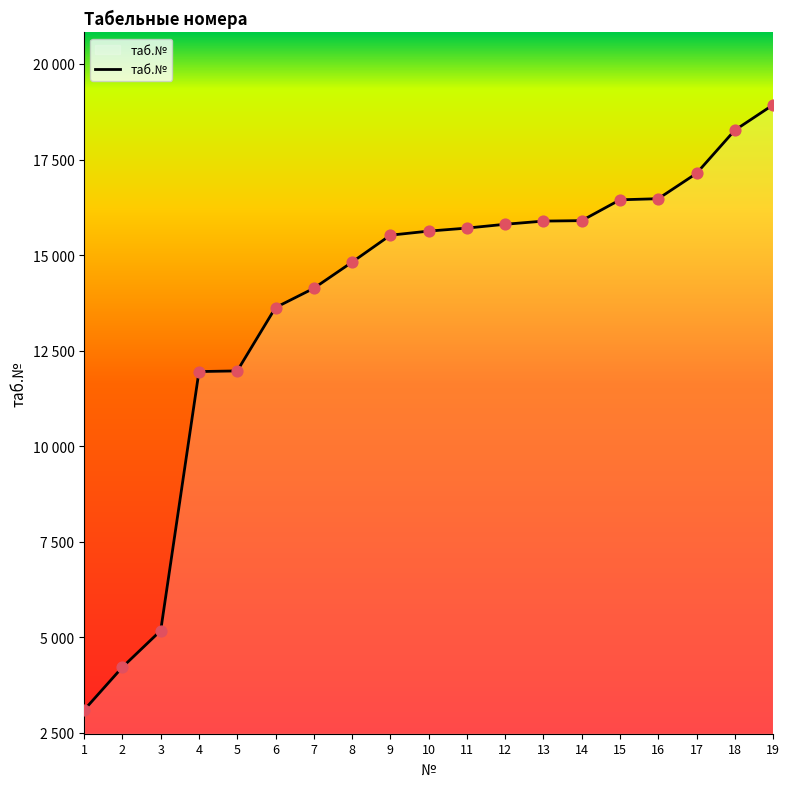

Between 13 and 17, which is larger?

17